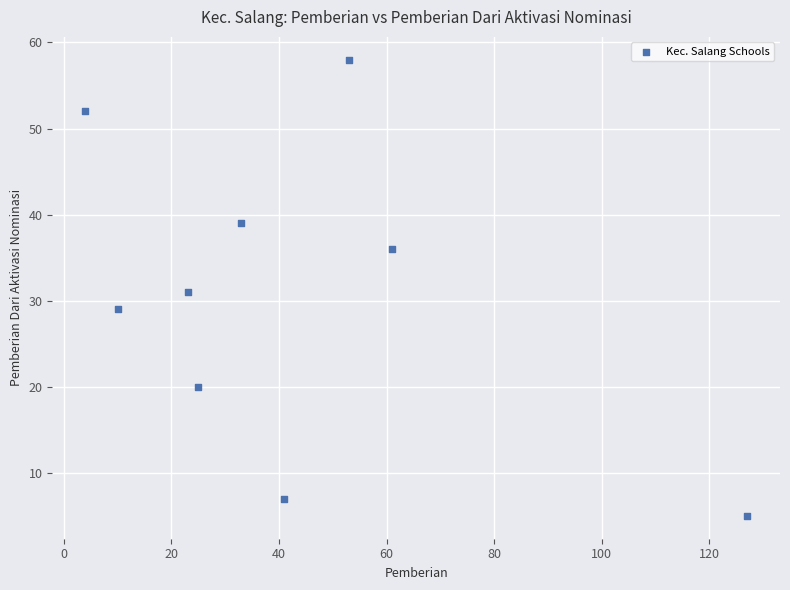

What is the range of Y values (max minus min)?

53